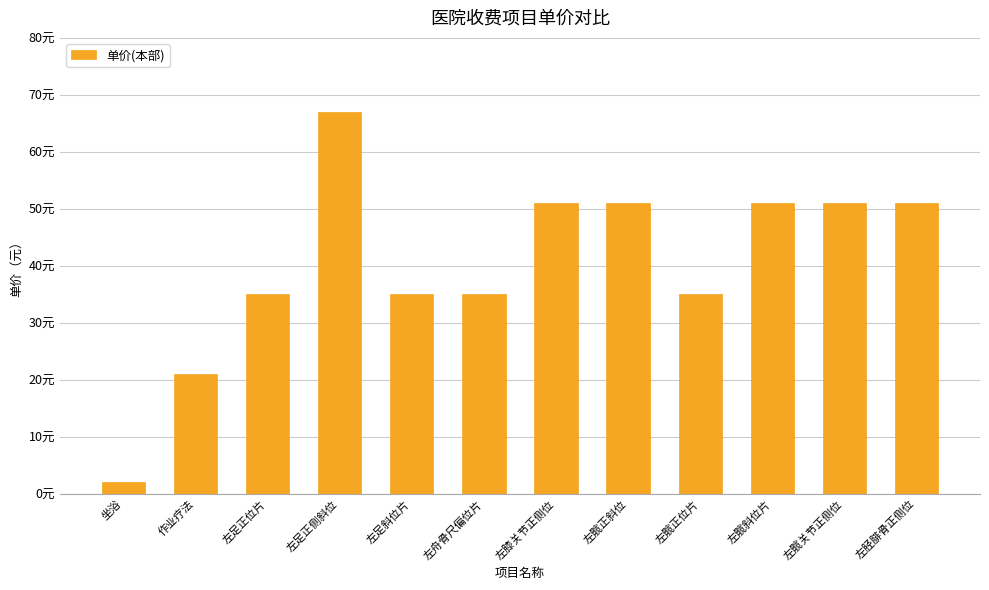

Is it true that the value at 坐浴 is 3?

False